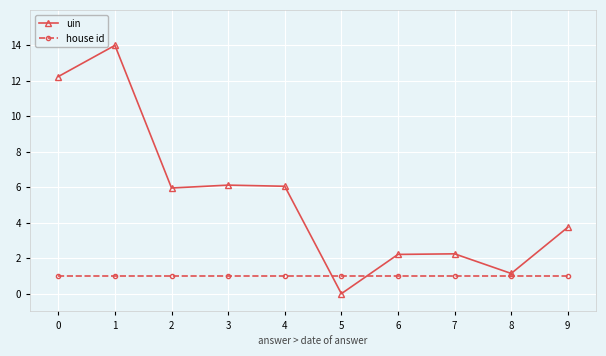

How many lines are shown in the chart?

2